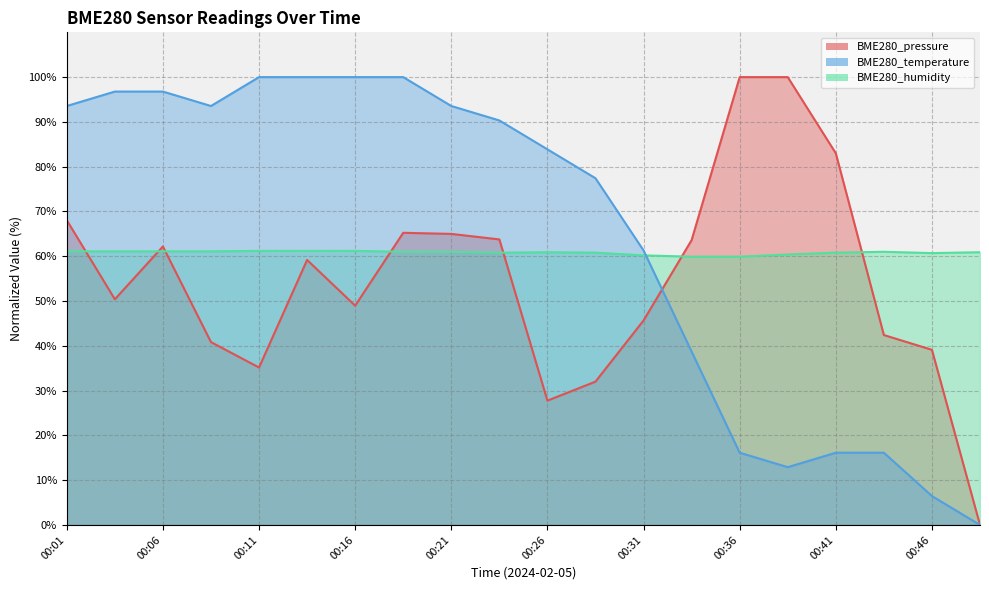

What is the average value of the BME280_humidity series?

60.8